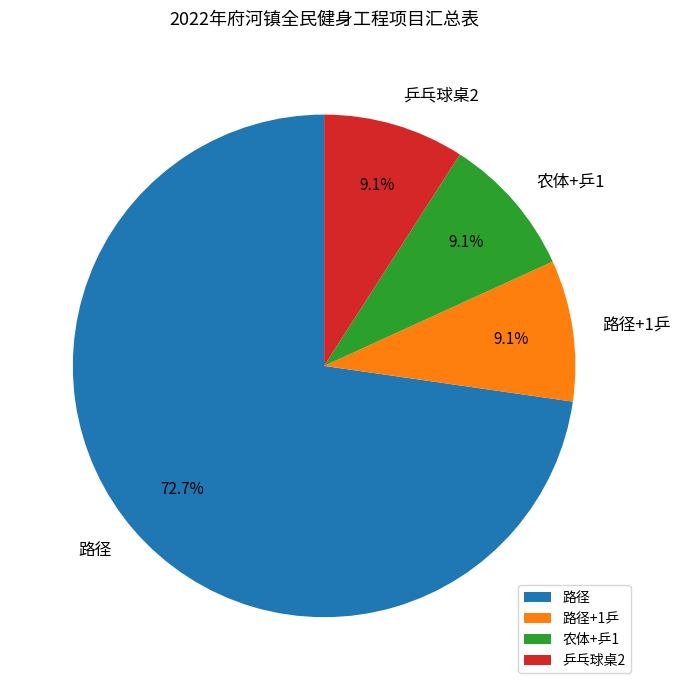

How much of the chart is everything except 路径?

27.3%